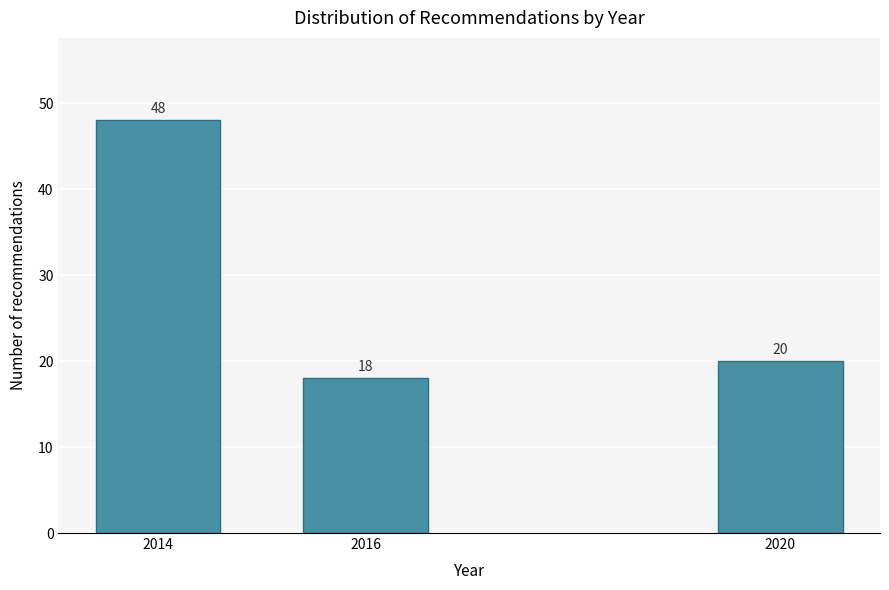

Reading left to right, what are all the values shown in this chart?

48	18	20